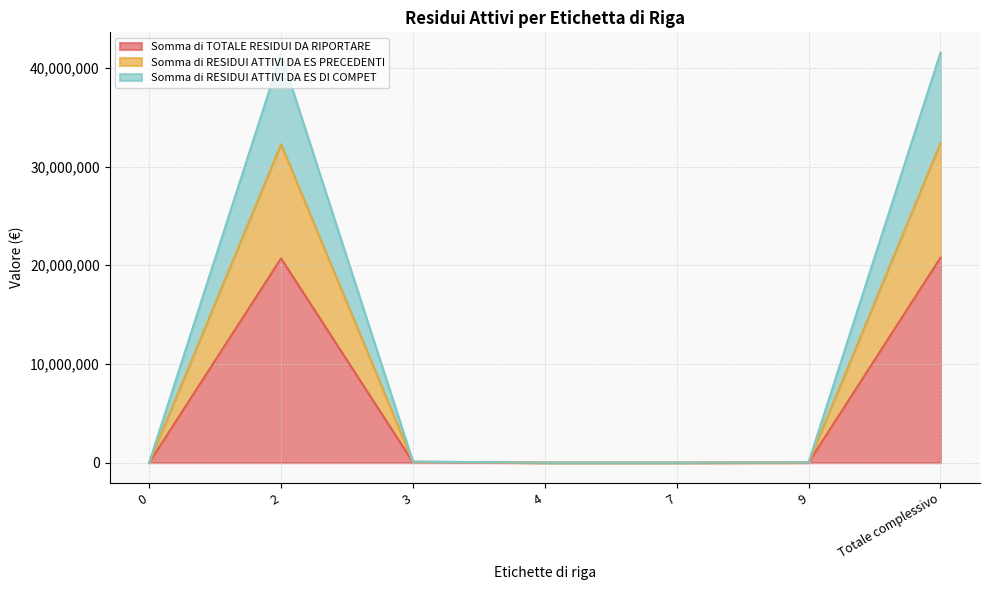

True or false: Somma di RESIDUI ATTIVI DA ES PRECEDENTI and Somma di RESIDUI ATTIVI DA ES DI COMPET cross at least once.

False